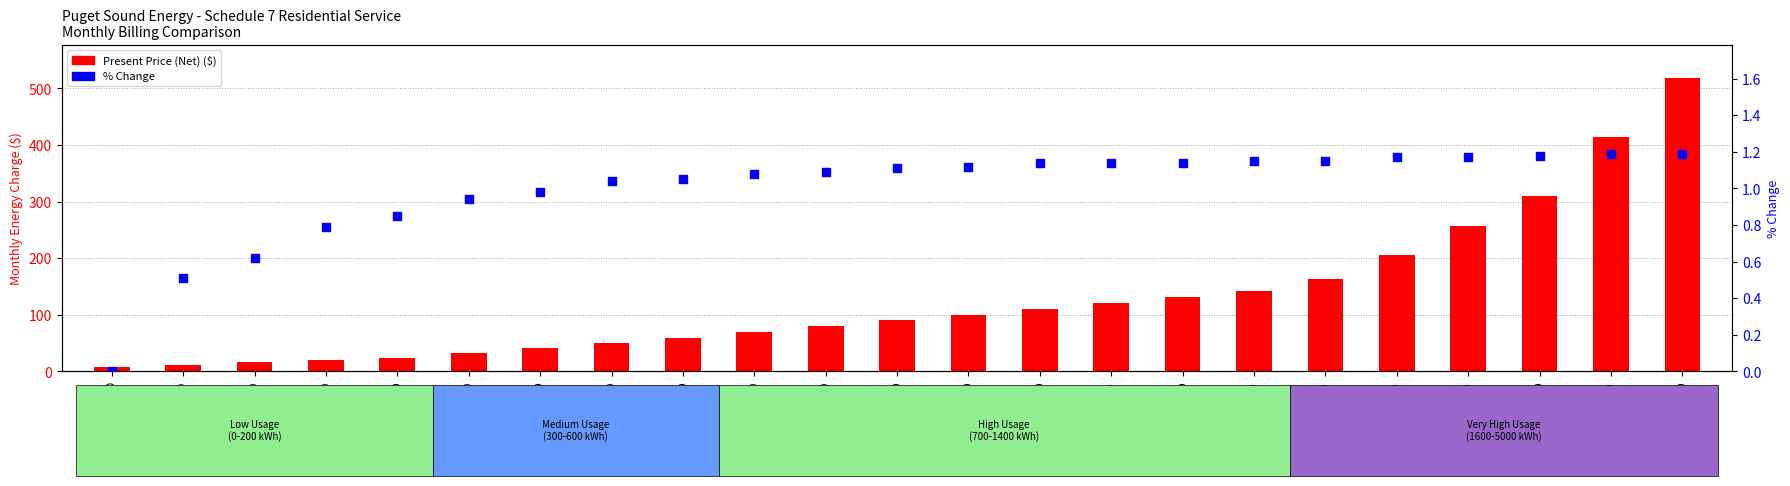

Which series has the largest total across all categories?

Present Price (Net)